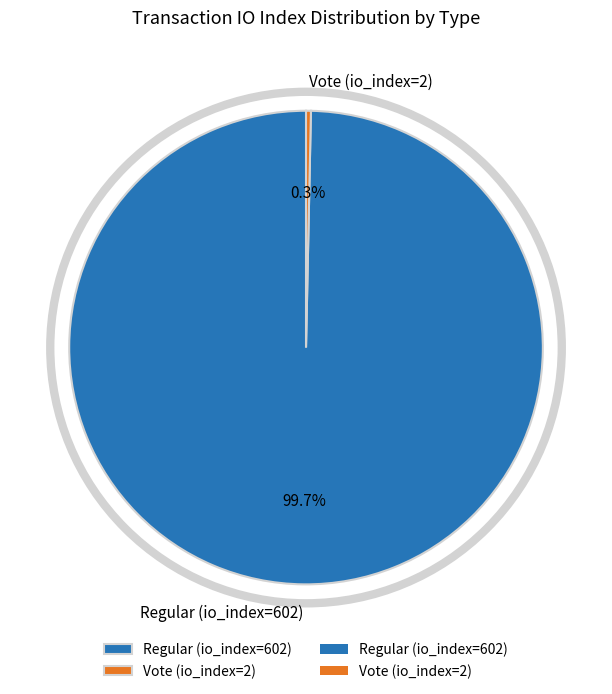

What is the total percentage of Vote (io_index=2) and Regular (io_index=602)?

100.0%